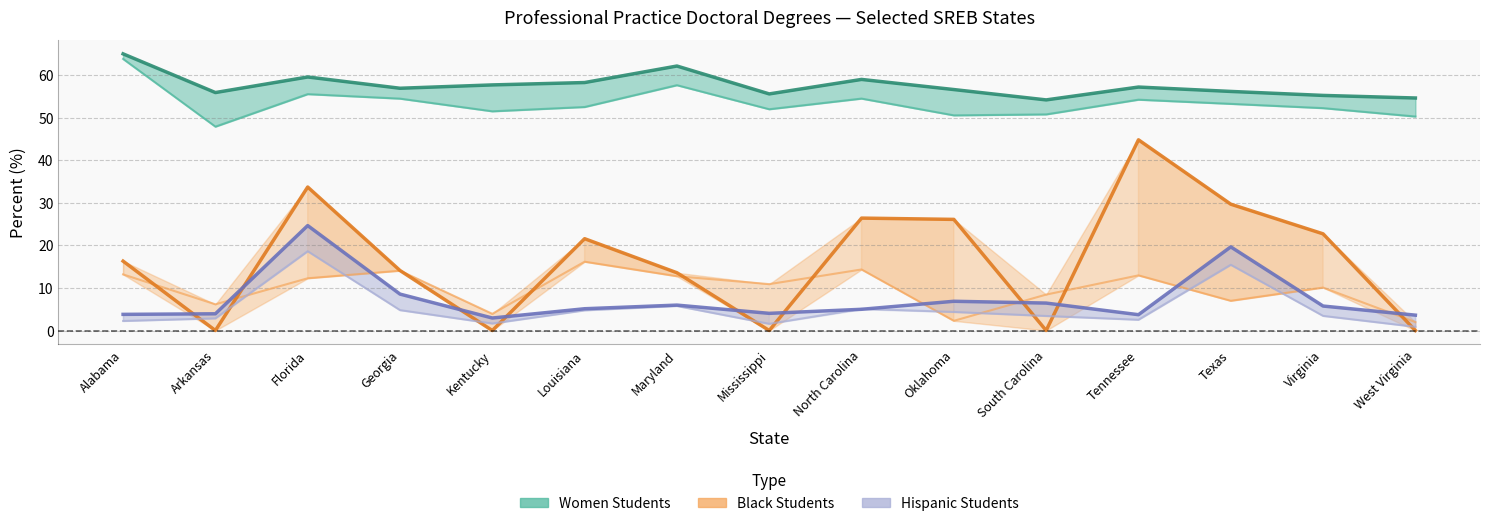

What is the difference between the second highest and second lowest values in the Hispanic Students 2019-20 series?

16.0